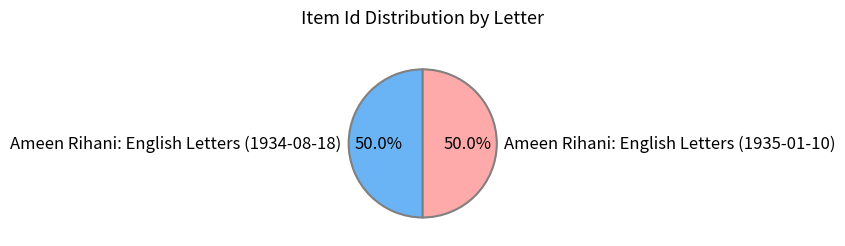

True or false: Ameen Rihani: English Letters (1934-08-18) accounts for 50% of the total.

True